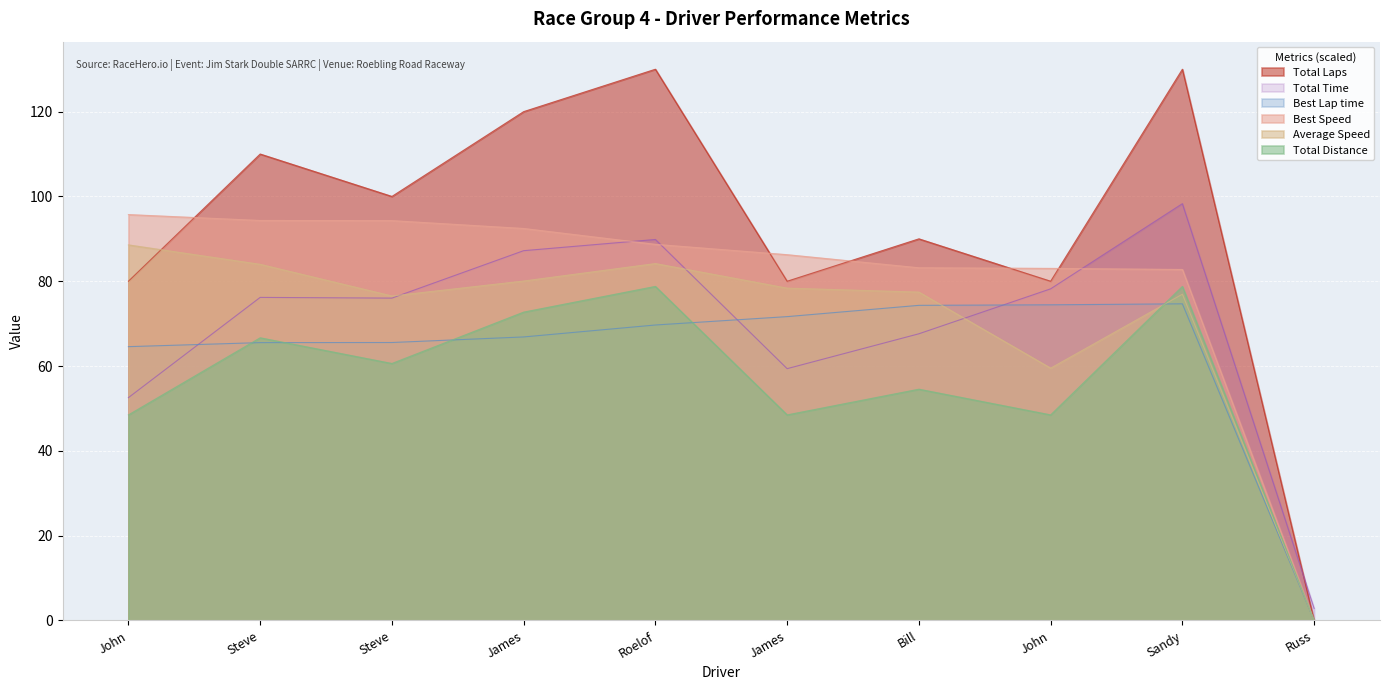

How many data points in Best Speed are less than 88?

5